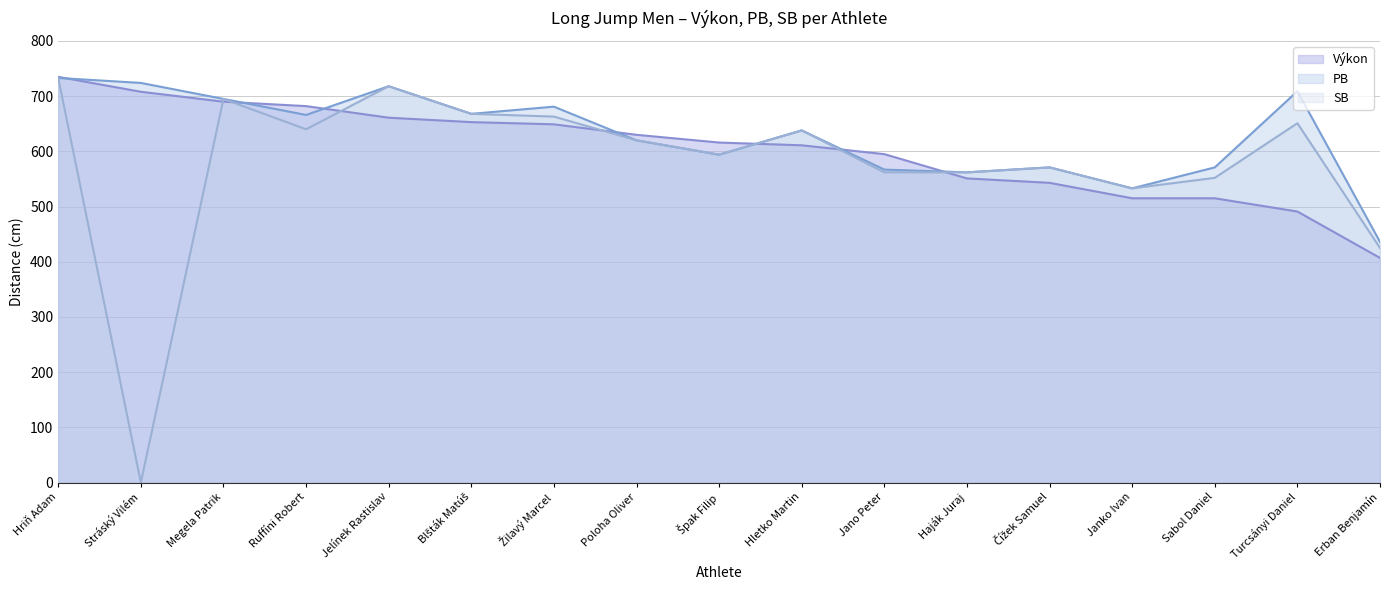

Where is the first local minimum for PB?

Ruffíni Robert